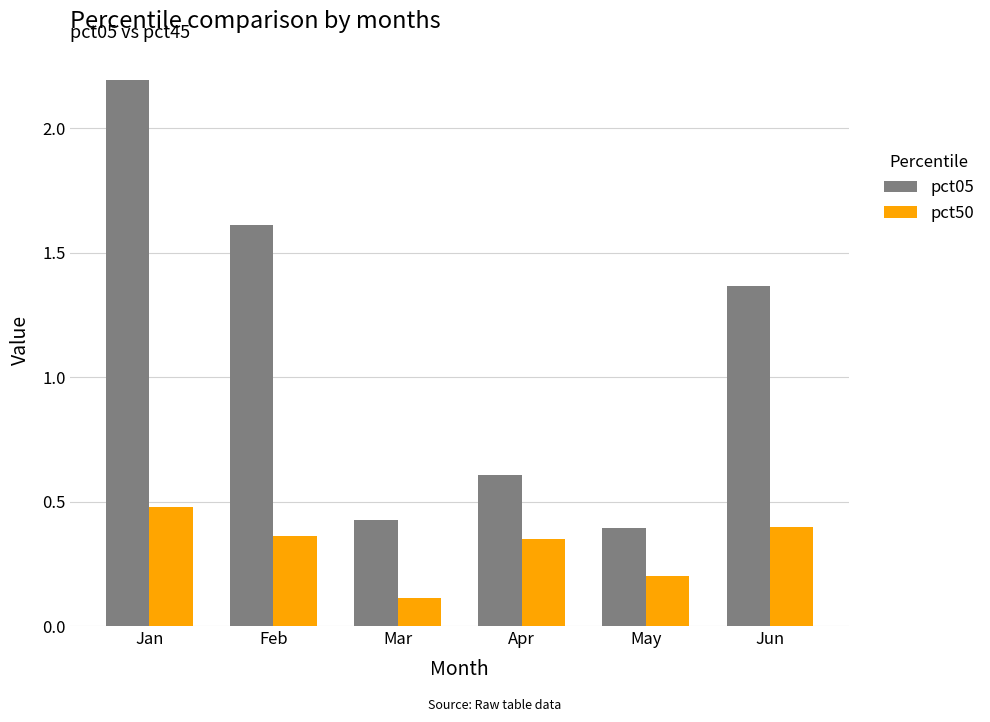

Count the number of data series in this chart.

2